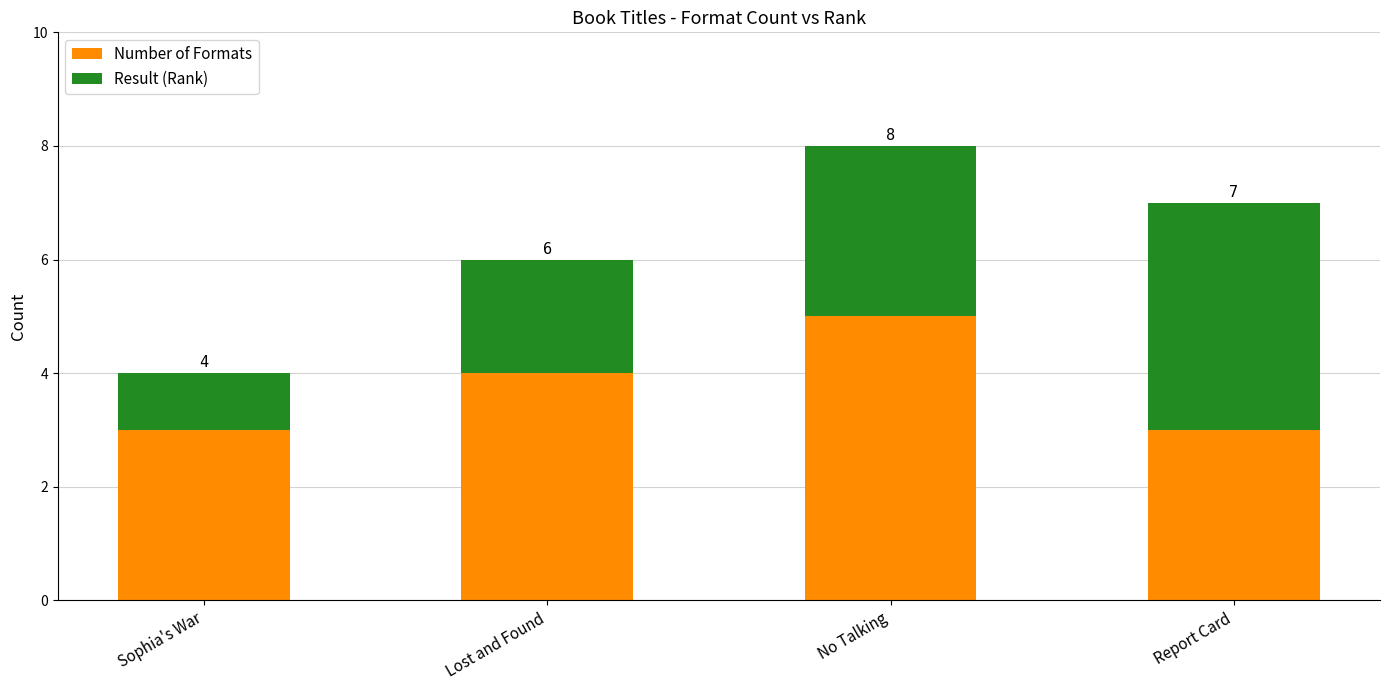

Which series has the largest total across all categories?

Number of Formats